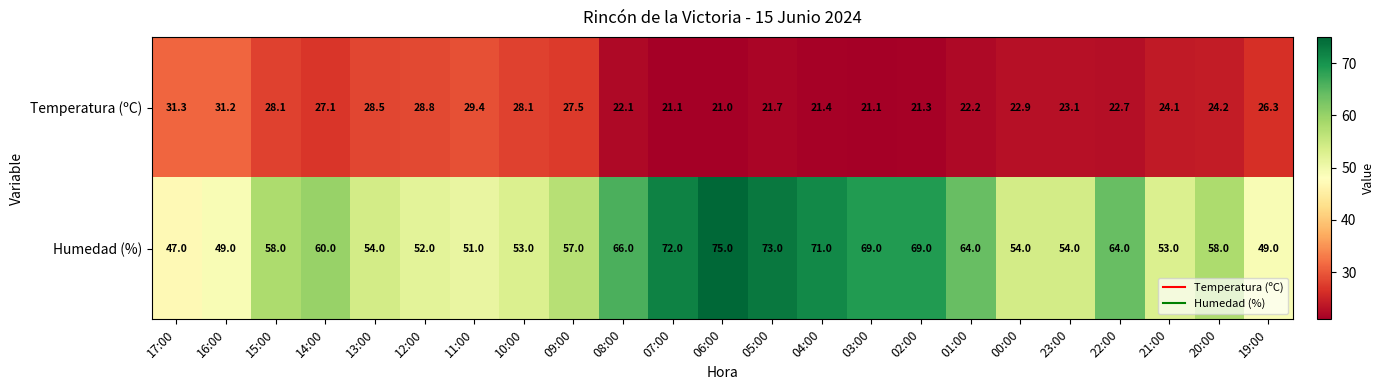

What is the difference between the highest and lowest values at 07:00?

50.9